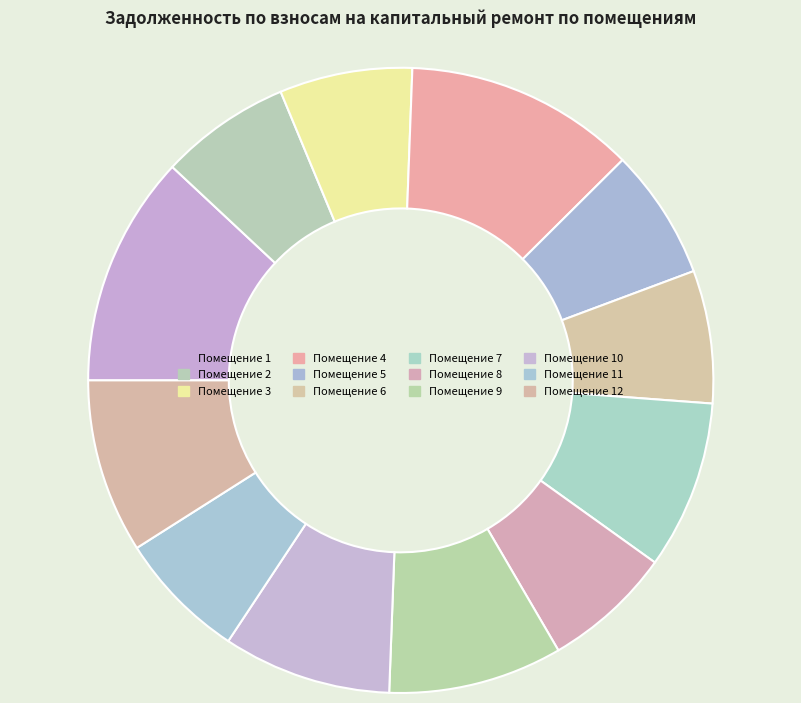

How many segments does this pie chart have?

12